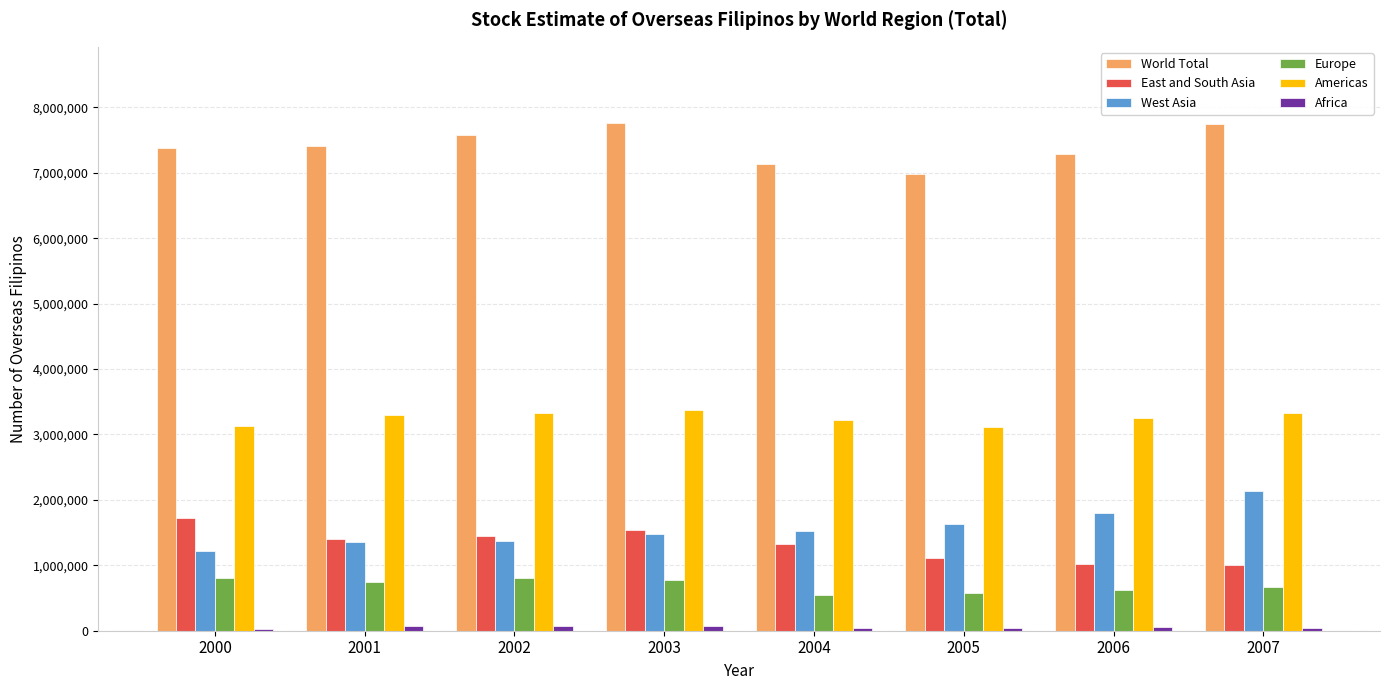

What is the highest value of the East and South Asia series?

1720844